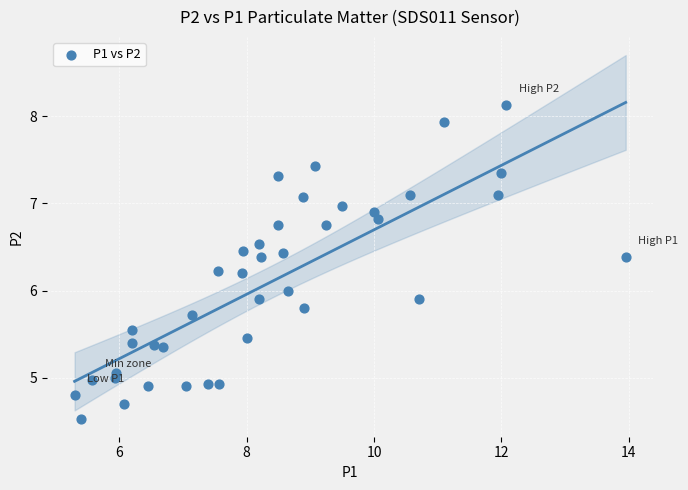

What is the range of Y values (max minus min)?

3.6